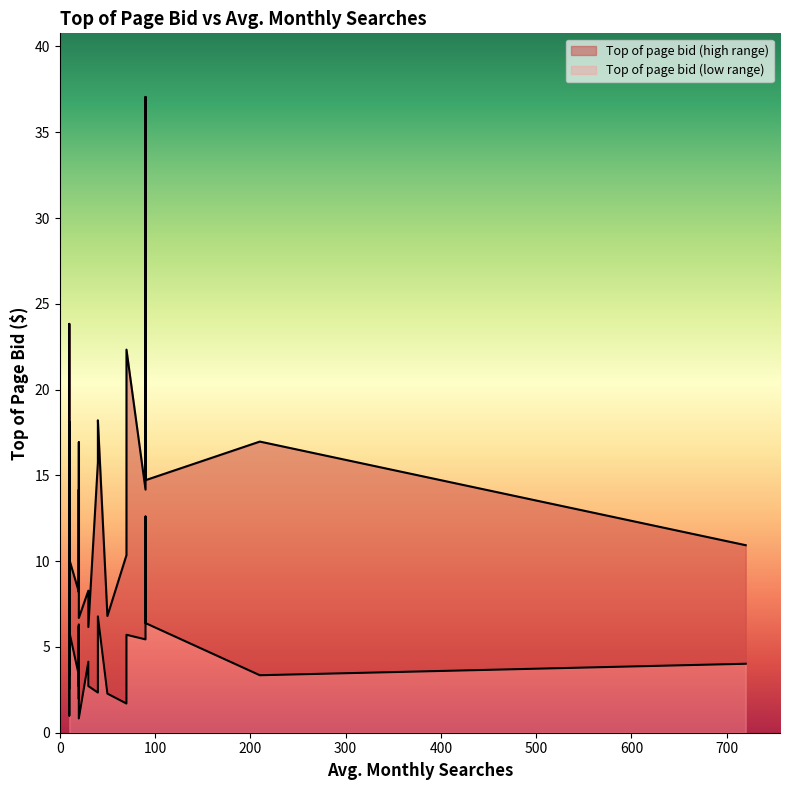

Reading right to left, what are all the values shown in this chart?

Top of page bid (high range): 32=6.7	31=10.1	30=11.4	29=8.2	28=15.8	27=9.8	26=6.2	25=11.3	24=10.3	23=37.1	22=22.3	21=13.5	20=10.8	19=6.8	18=23.8	17=21.9	16=16.9	15=7.9	14=8.2	13=13.4	12=16.9	11=14.2	10=1.0	9=18.1	8=14.2	7=10.6	6=18.2	5=8.3	4=7.0	3=6.8	2=14.7	1=17.0	0=10.9
Top of page bid (low range): 32=0.8	31=5.9	30=3.9	29=2.7	28=2.3	27=3.4	26=2.7	25=5.0	24=1.7	23=12.6	22=5.7	21=4.3	20=2.0	19=2.6	18=8.0	17=4.9	16=6.3	15=4.2	14=3.4	13=6.2	12=8.2	11=5.4	10=3.4	9=9.2	8=5.1	7=5.0	6=6.8	5=4.1	4=4.0	3=2.3	2=6.4	1=3.4	0=4.0